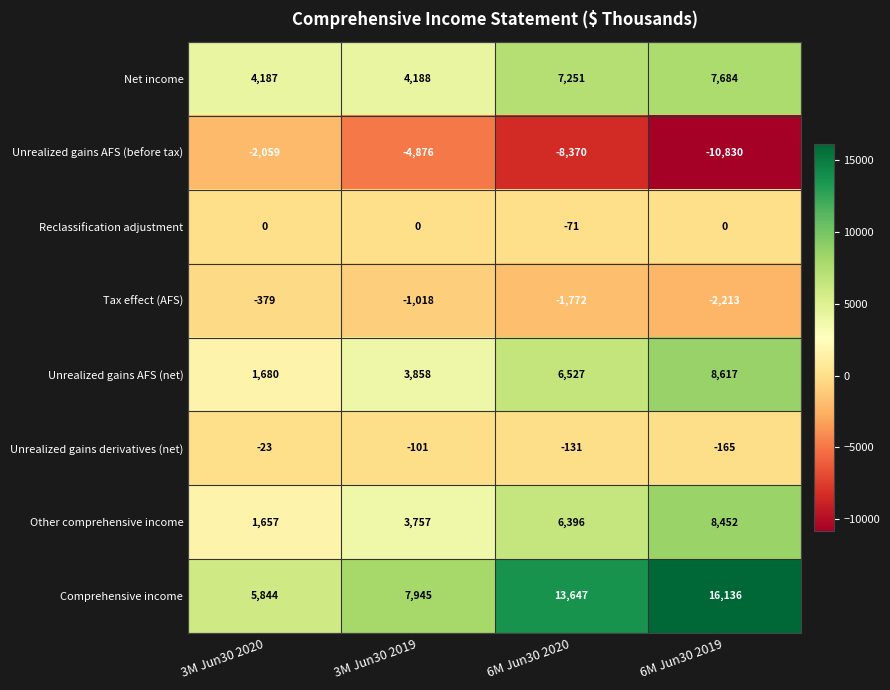

Which label corresponds to the largest value in the chart?

6M Jun30 2019